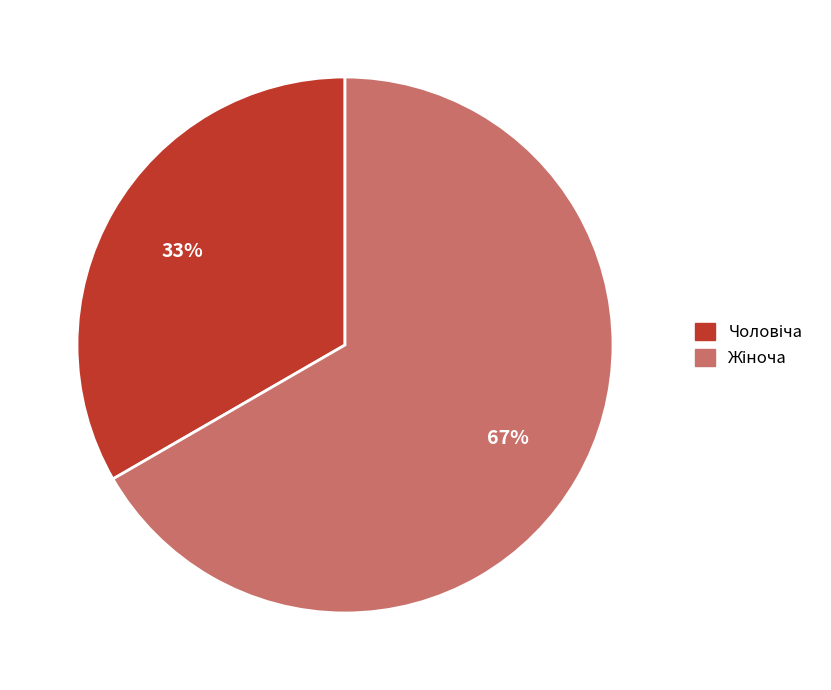

How many slices are in this pie chart?

2